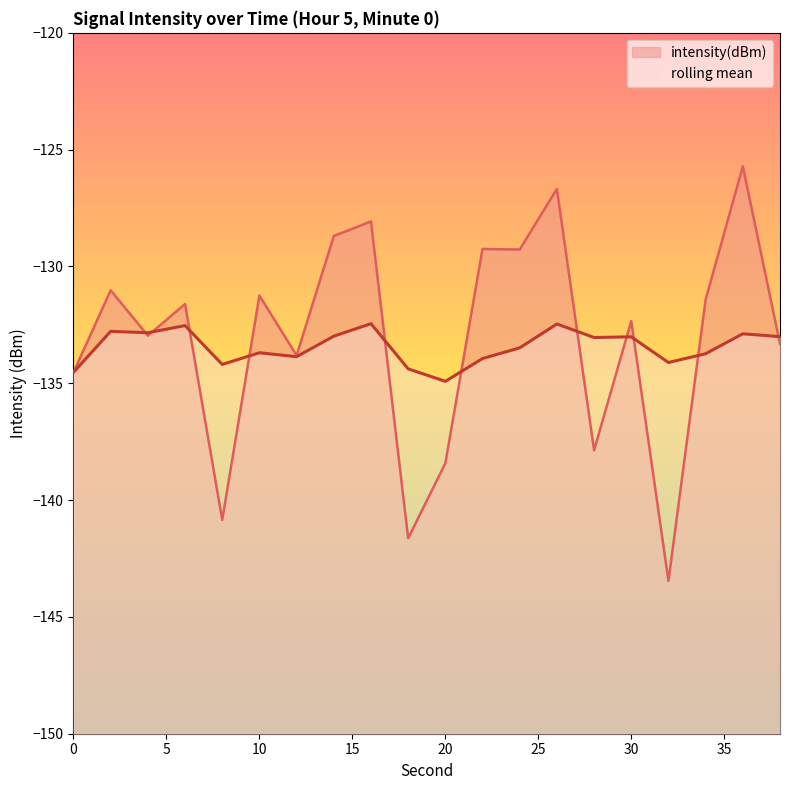

Reading left to right, list all the values displayed in this chart.

intensity(dBm): 0=-134.5	2=-131.0	4=-133.0	6=-131.6	8=-140.8	10=-131.2	12=-133.8	14=-128.7	16=-128.1	18=-141.6	20=-138.4	22=-129.2	24=-129.3	26=-126.7	28=-137.9	30=-132.3	32=-143.5	34=-131.4	36=-125.7	38=-133.3
rolling_mean: 0=-134.5	2=-132.8	4=-132.8	6=-132.5	8=-134.2	10=-133.7	12=-133.9	14=-133.0	16=-132.4	18=-134.4	20=-134.9	22=-133.9	24=-133.5	26=-132.5	28=-133.0	30=-133.0	32=-134.1	34=-133.7	36=-132.9	38=-133.0